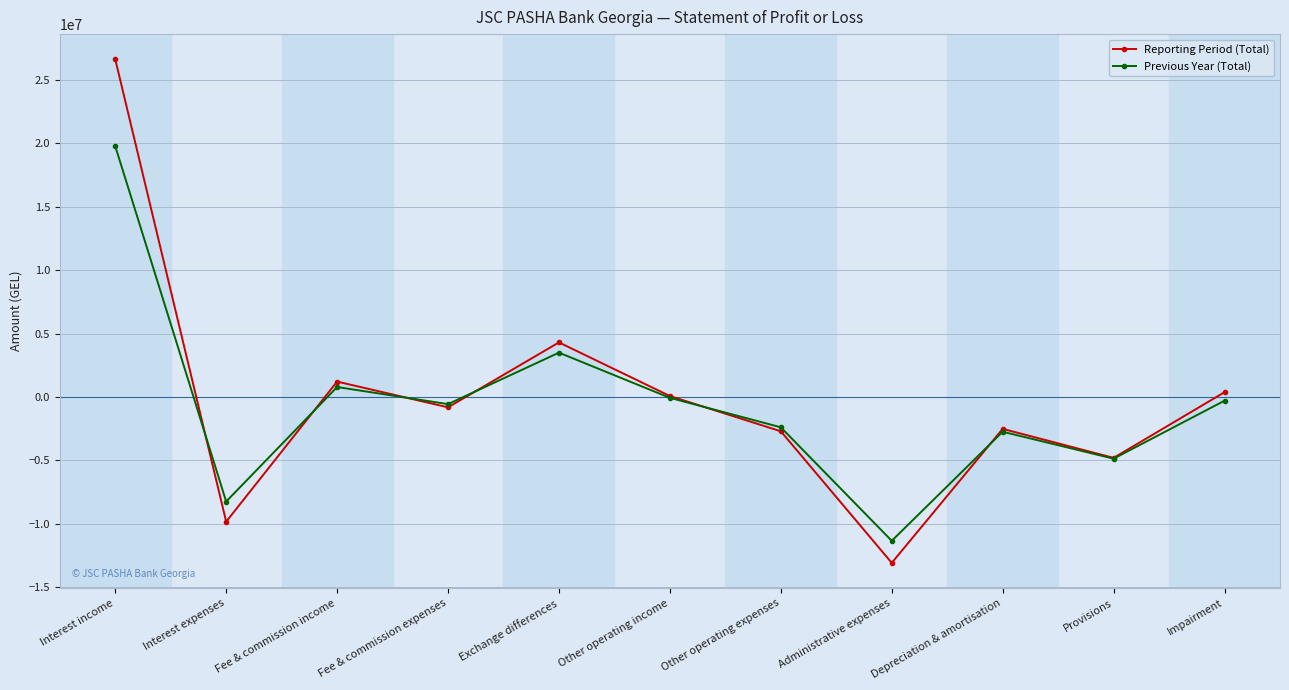

How many data points in Previous Year (Total) are less than -573480?

6